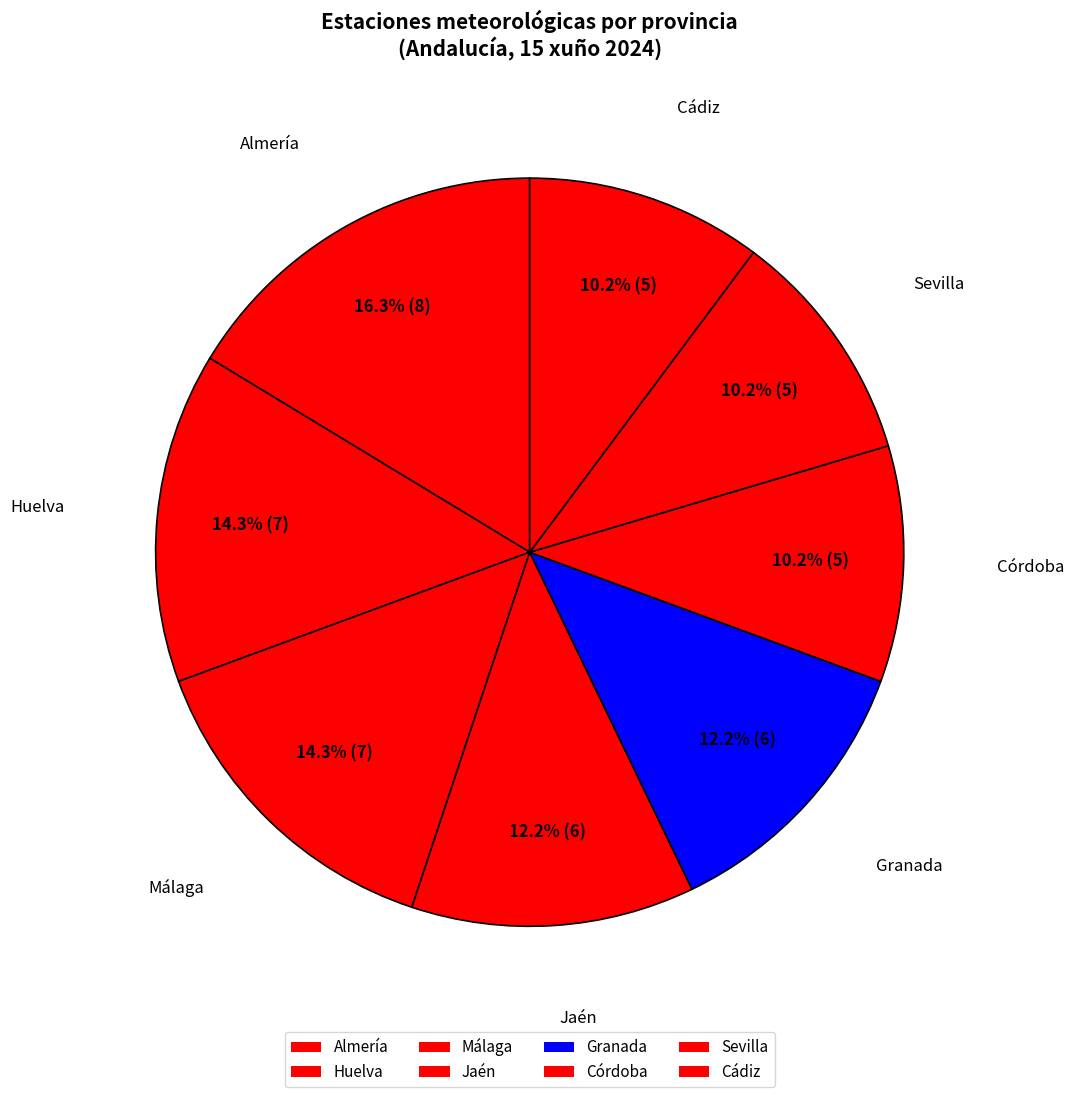

How many slices are in this pie chart?

8